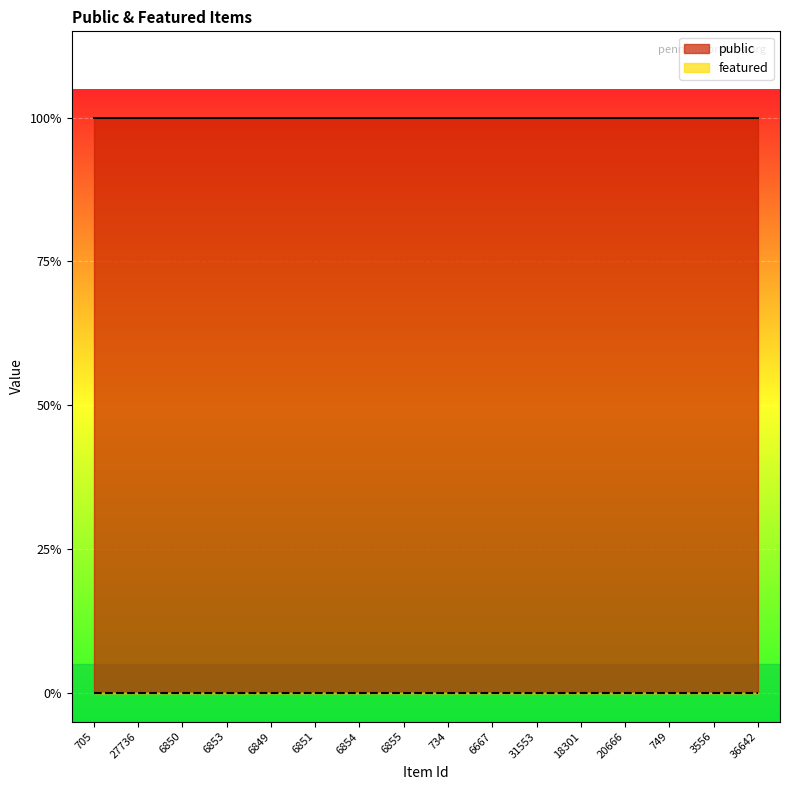

True or false: public has a value of 1 at 734.

True